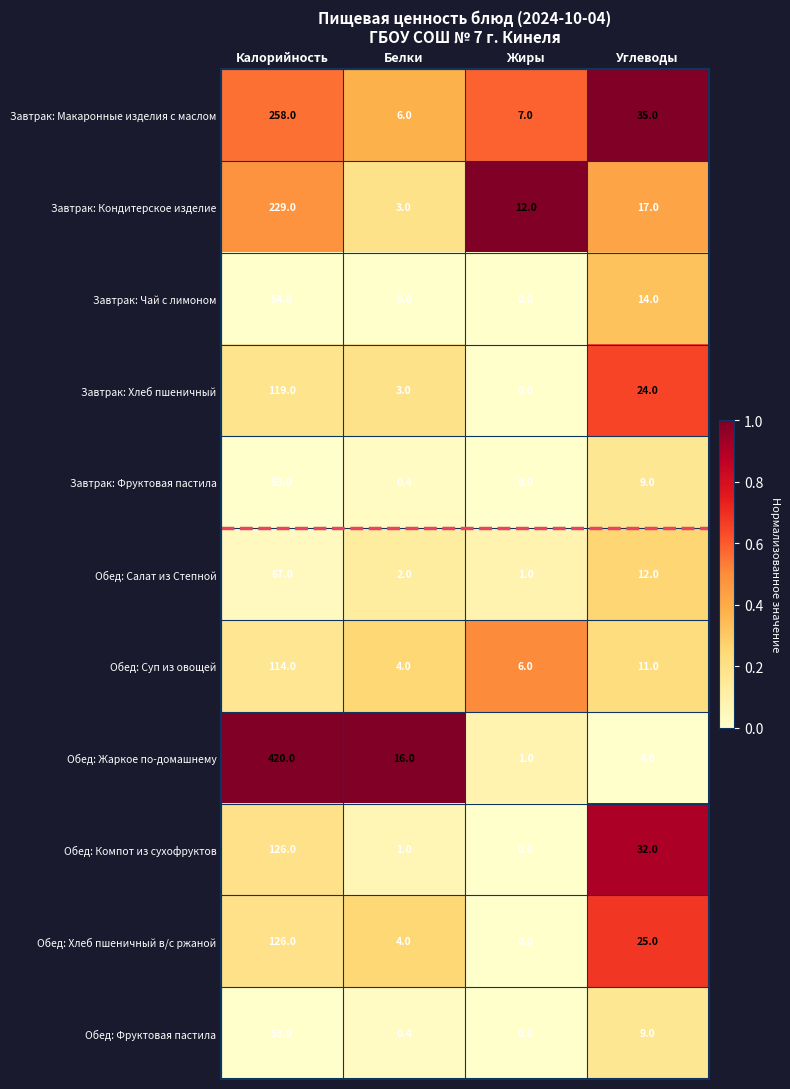

Is it true that Обед: Жаркое по-домашнему equals 1.0 at Жиры?

True